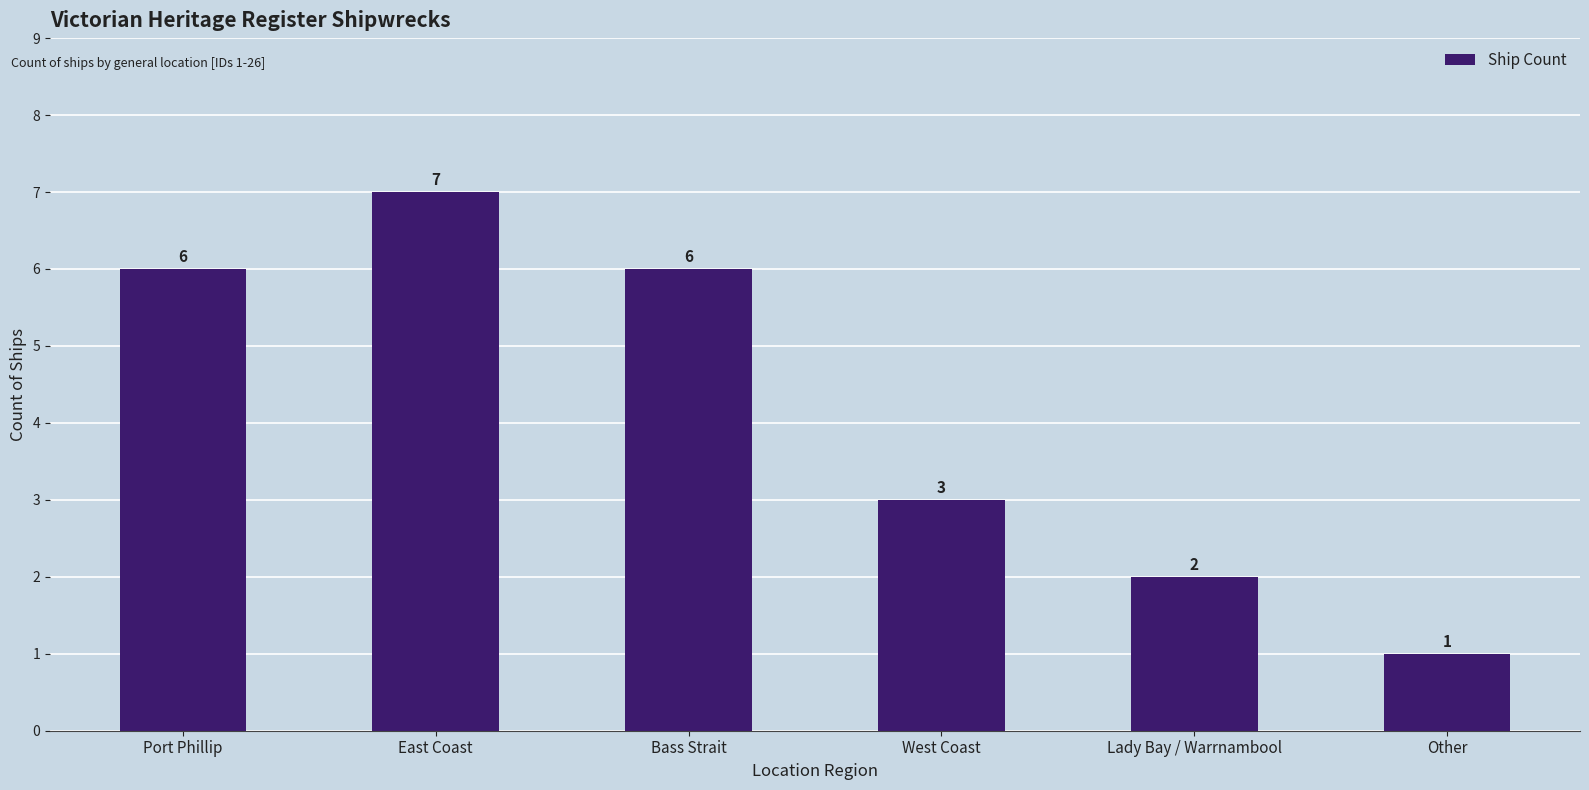

What is the sum of the values at Lady Bay / Warrnambool and Other?

3